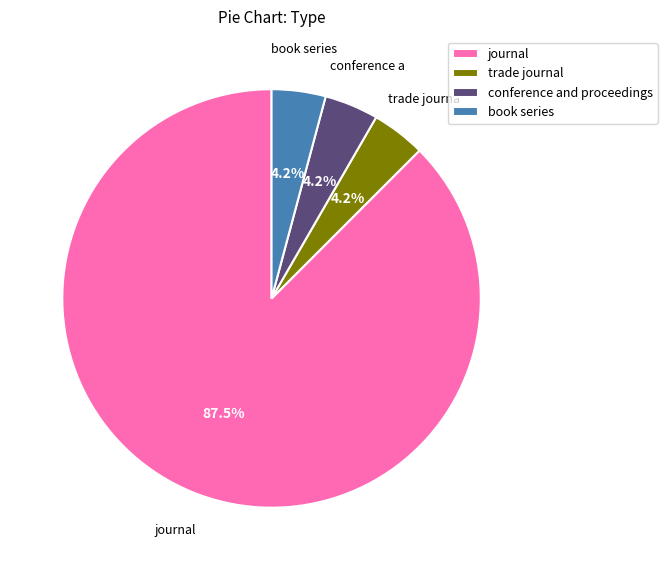

What is the majority slice?

journal